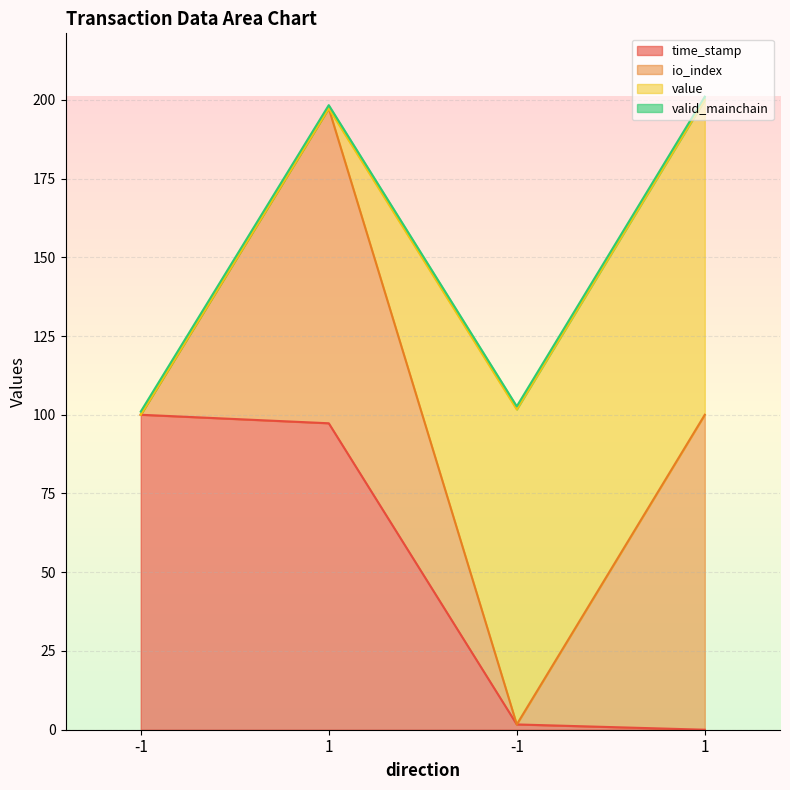

True or false: io_index has a value of 100.0 at -1.

True